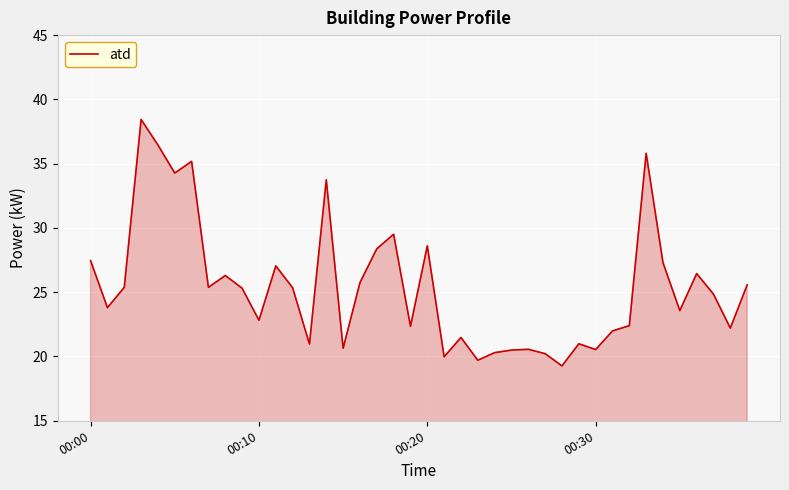

What is the smallest value displayed?

19.3